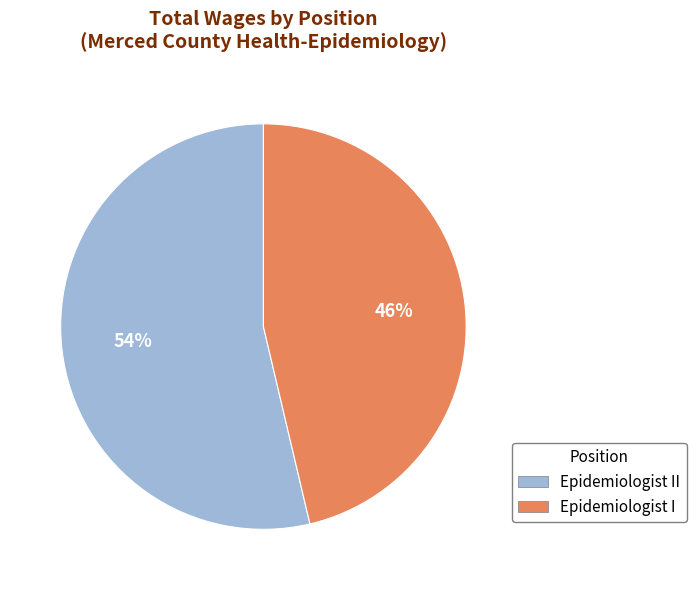

To the nearest percent, what percentage of the pie is Epidemiologist II?

54%